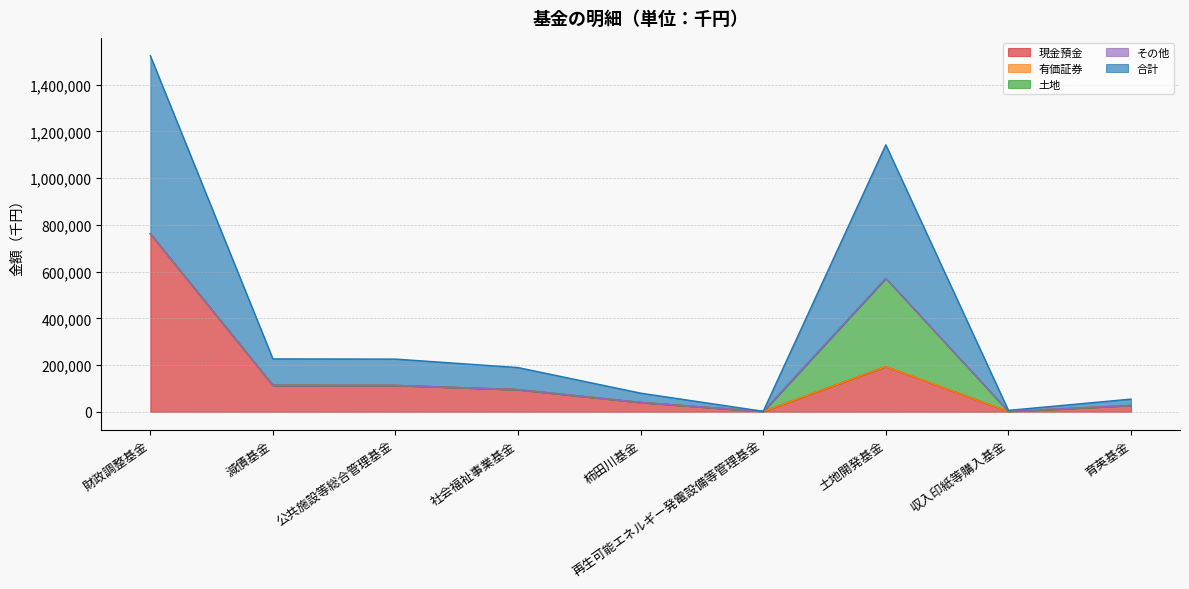

How many values in the 合計 series are below 94603?

4